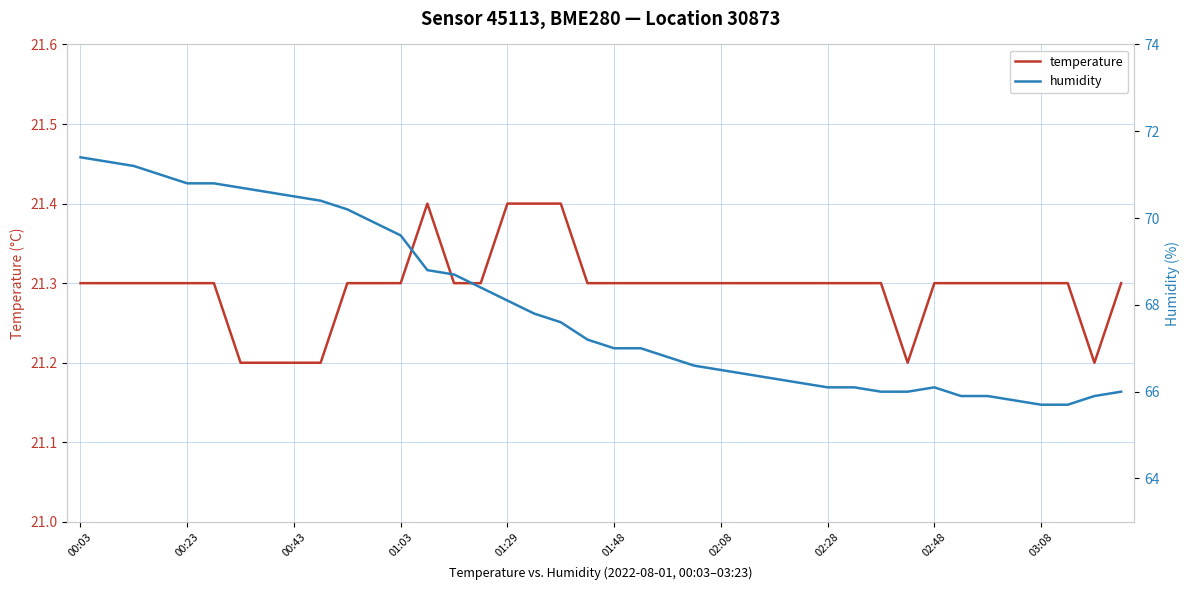

What is the value of the humidity point at the 20th from the left?

67.2